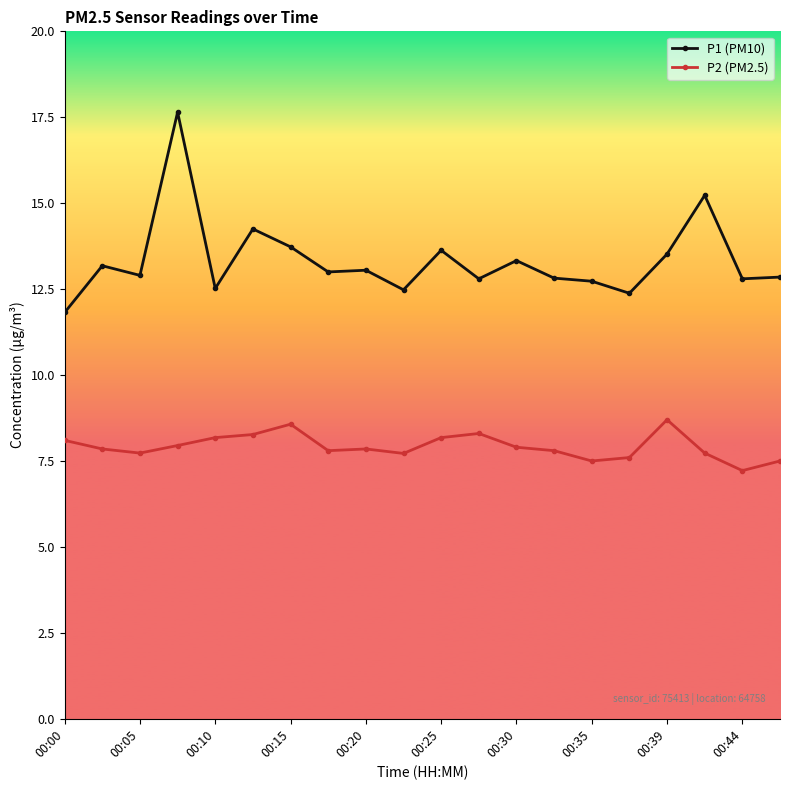

What is the value of the P1 (PM10) point at the 18th from the left?

15.2